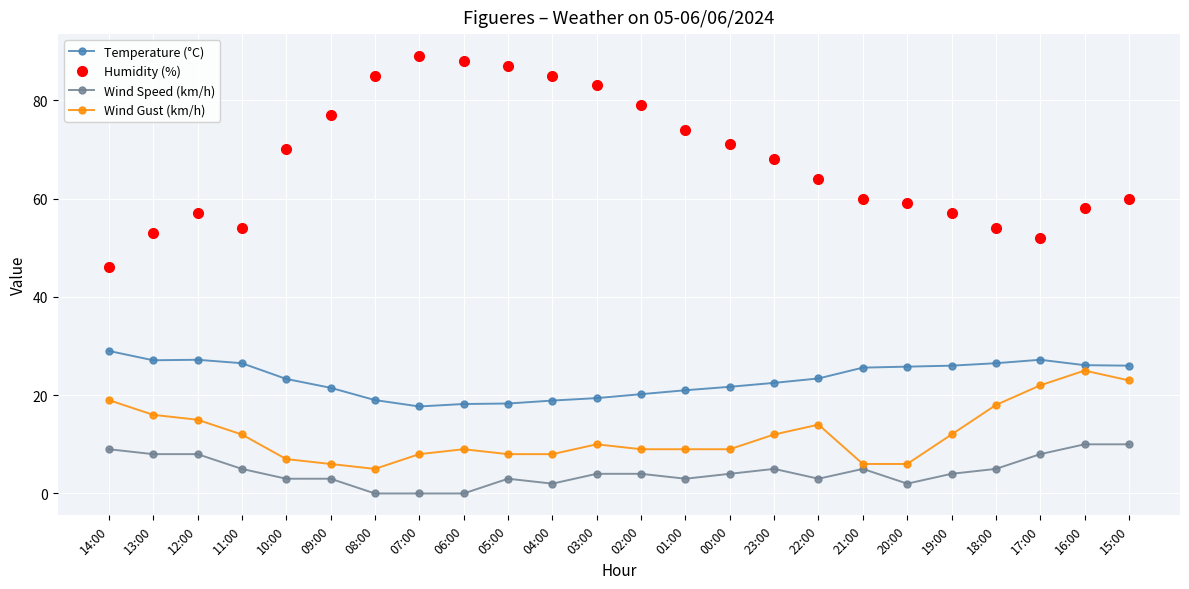

The Wind Speed (km/h) series shows 0.0 at 07:00. True or false?

True